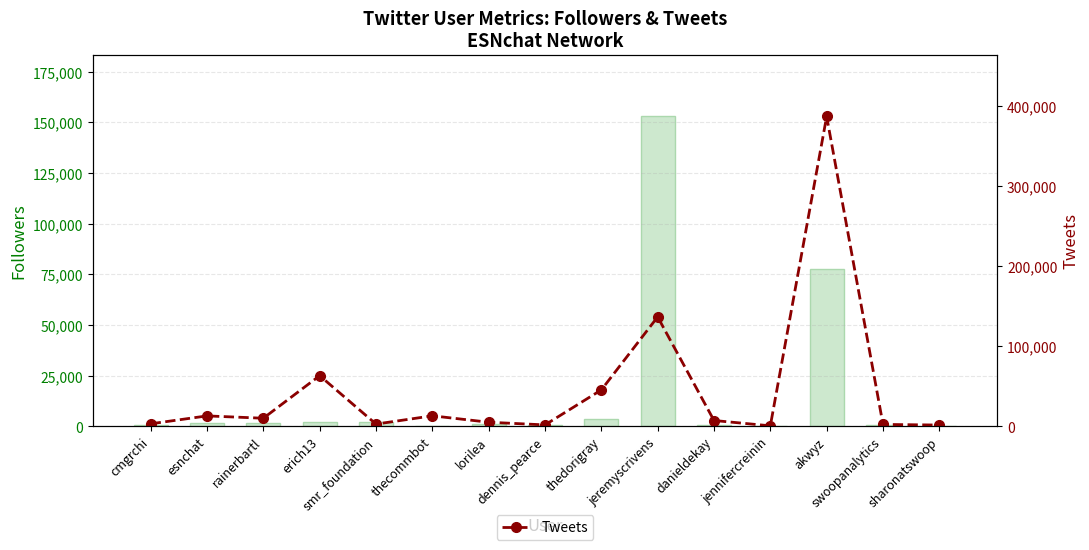

What is the label of the 8th bar from the left?

dennis_pearce